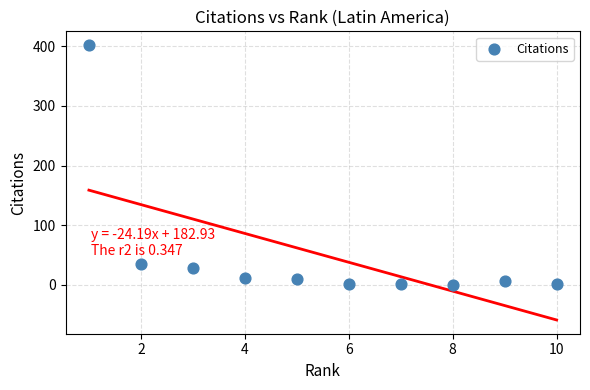

What is the average Y value?

50